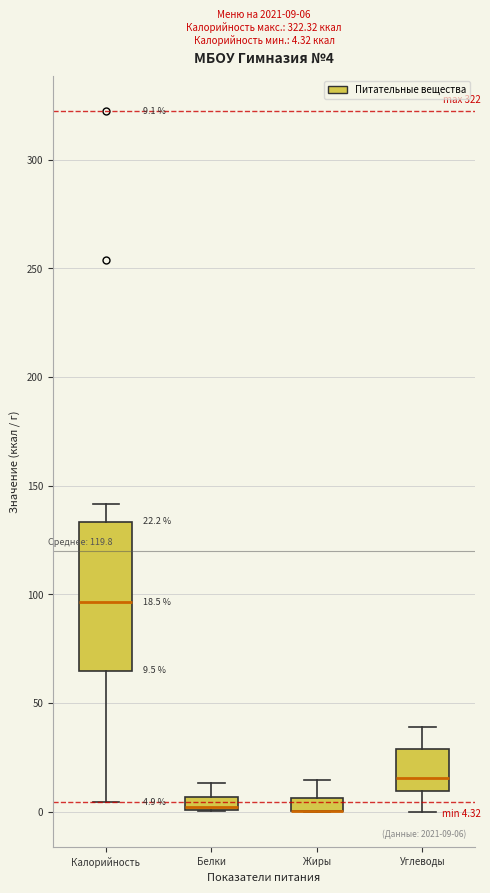

Comparing the boxes themselves (not the whiskers), which one is the tallest?

Калорийность